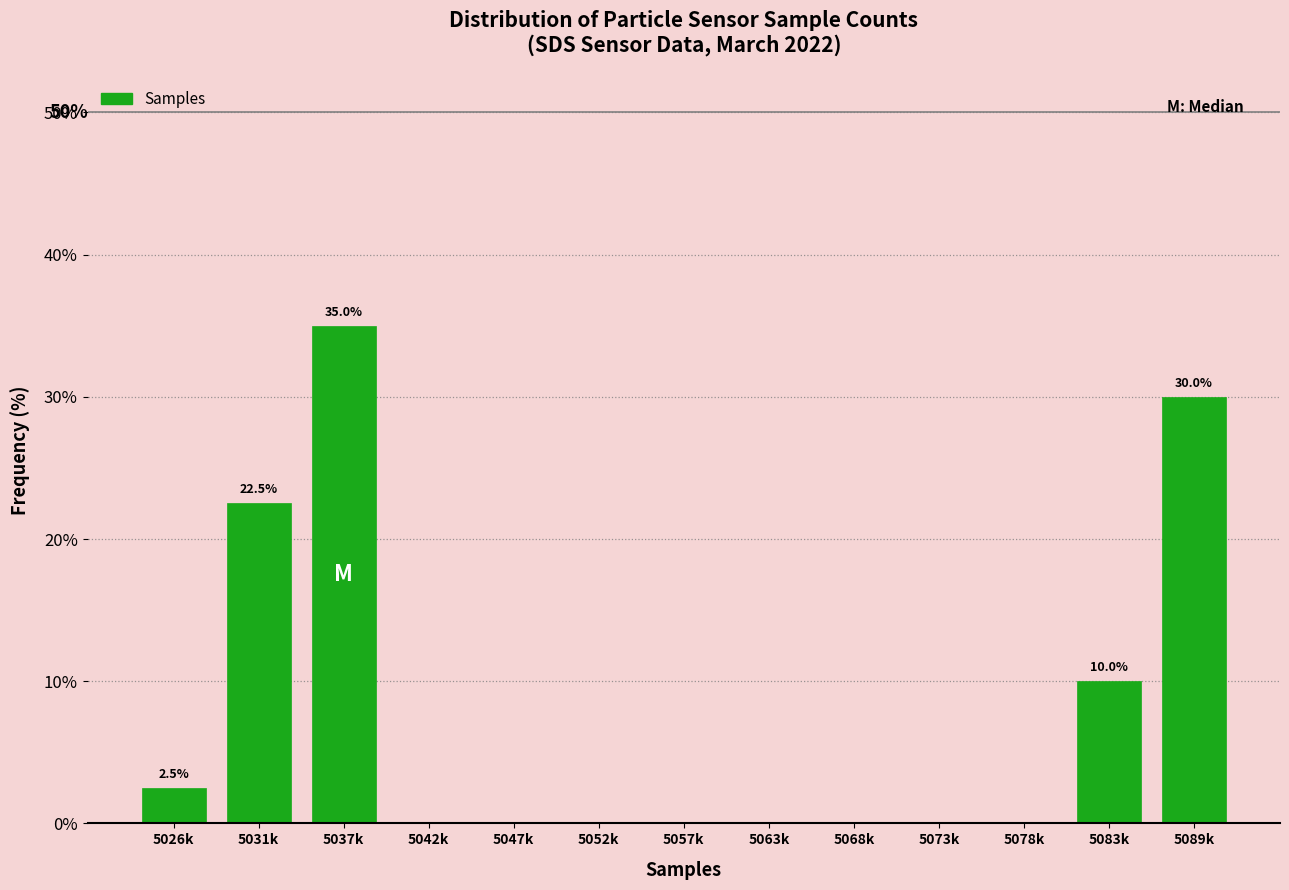

Reading left to right, what are all the values shown in this chart?

5026k=2.5	5031k=22.5	5037k=35.0	5042k=0.0	5047k=0.0	5052k=0.0	5057k=0.0	5063k=0.0	5068k=0.0	5073k=0.0	5078k=0.0	5083k=10.0	5089k=30.0